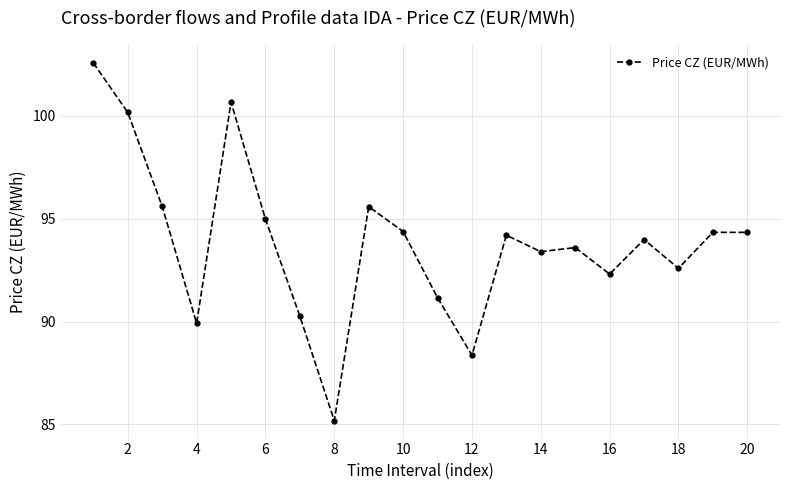

What is the maximum value shown in the chart?

102.6